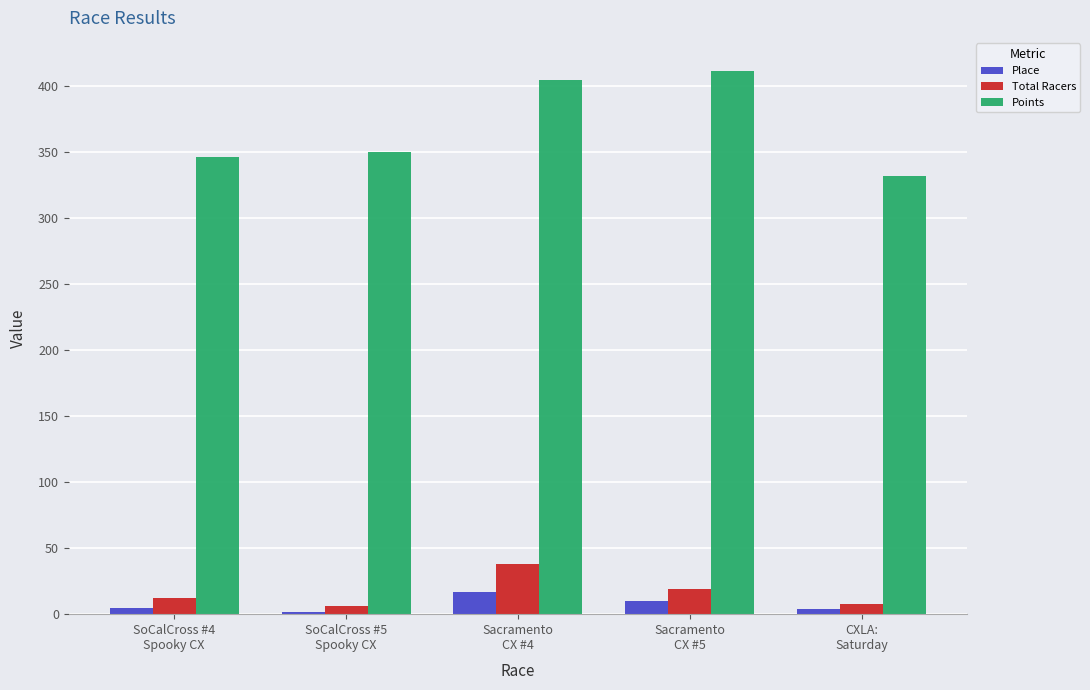

The Total Racers series shows 12.0 at SoCalCross #4
Spooky CX. True or false?

True